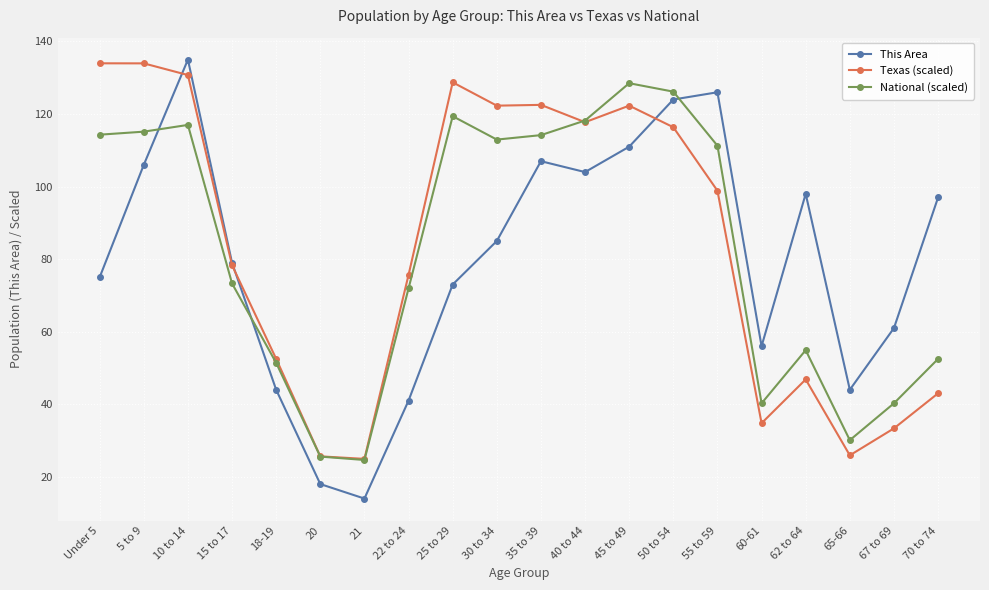

The value of This Area at 20 is 4.8. True or false?

False